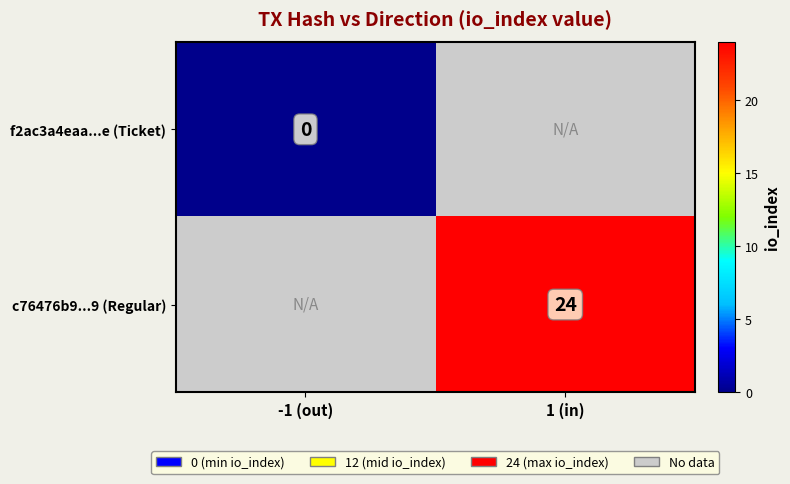

At which label is f2ac3a4eaa...e (Ticket) closest to 0?

-1 (out)